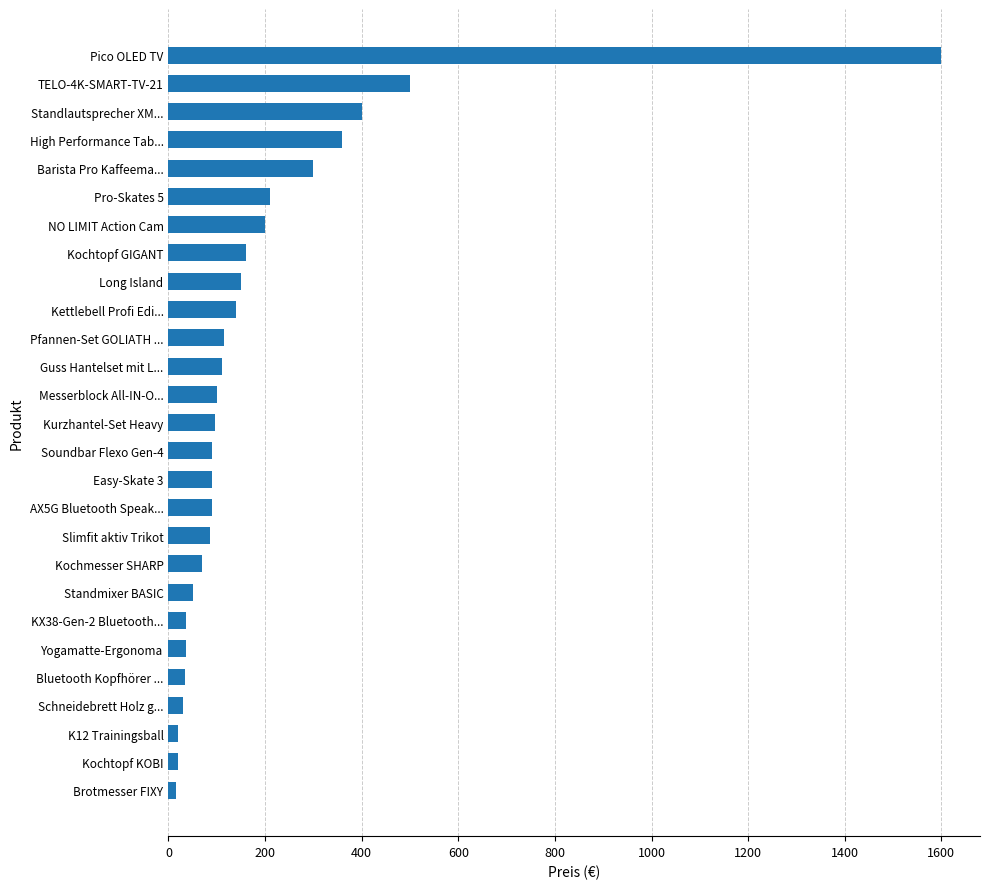

Between Kettlebell Profi Edi... and Schneidebrett Holz g..., which is larger?

Kettlebell Profi Edi...